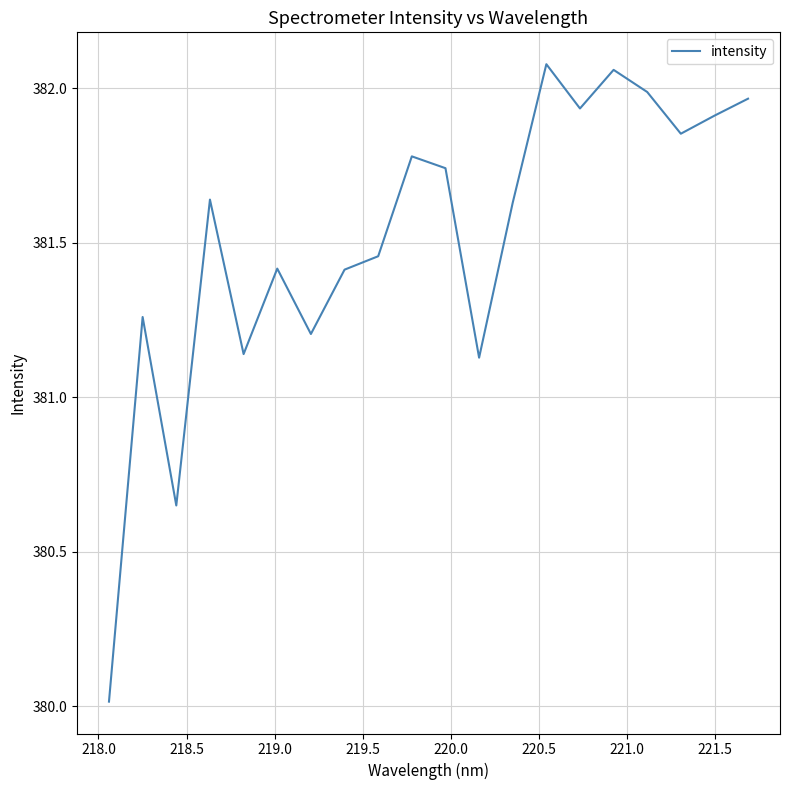

What is the smallest value displayed?

380.0